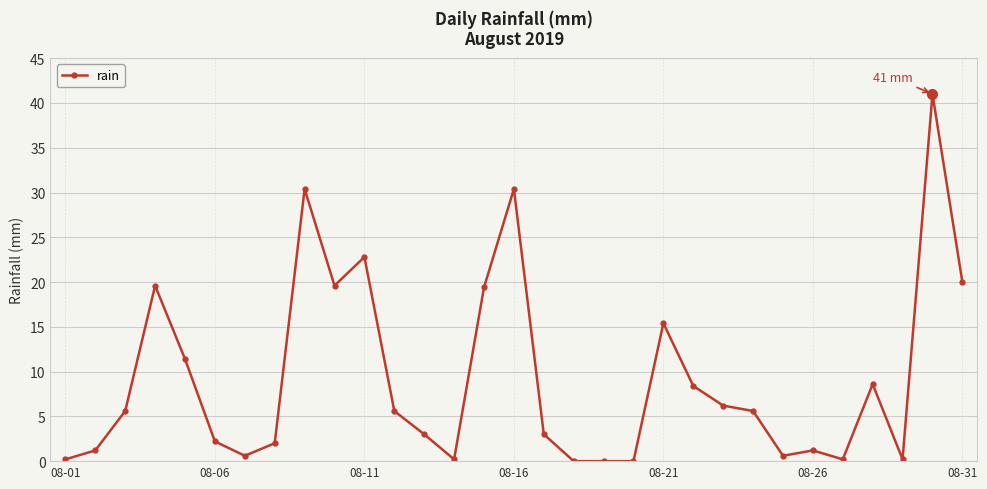

Reading left to right, what are all the values shown in this chart?

0.2	1.2	5.6	19.6	11.4	2.2	0.6	2.0	30.4	19.6	22.8	5.6	3.0	0.2	19.4	30.4	3.0	0.0	0.0	0.0	15.4	8.4	6.2	5.6	0.6	1.2	0.2	8.6	0.2	41.0	20.0